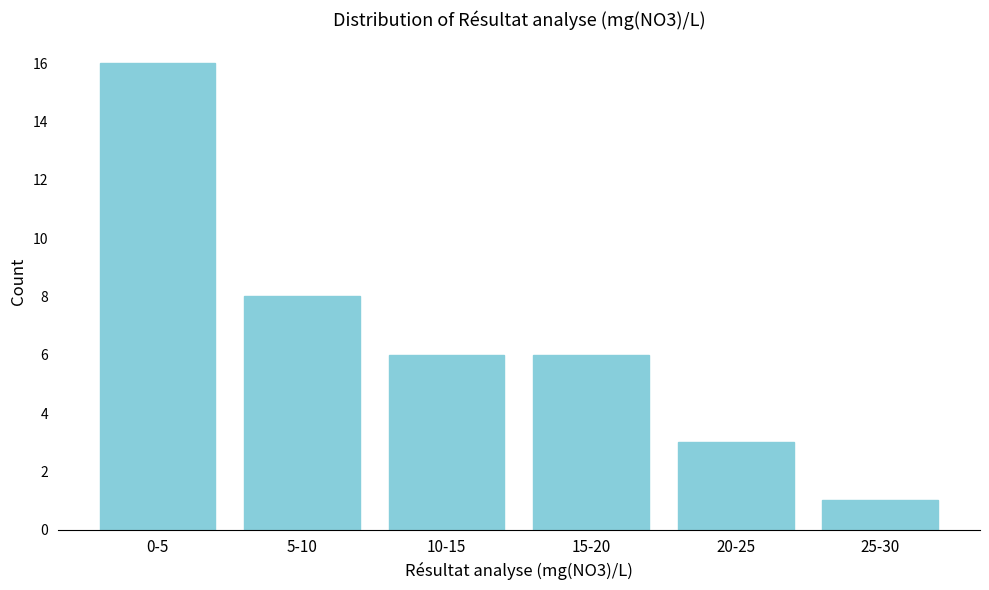

Reading right to left, what are all the values shown in this chart?

1	3	6	6	8	16